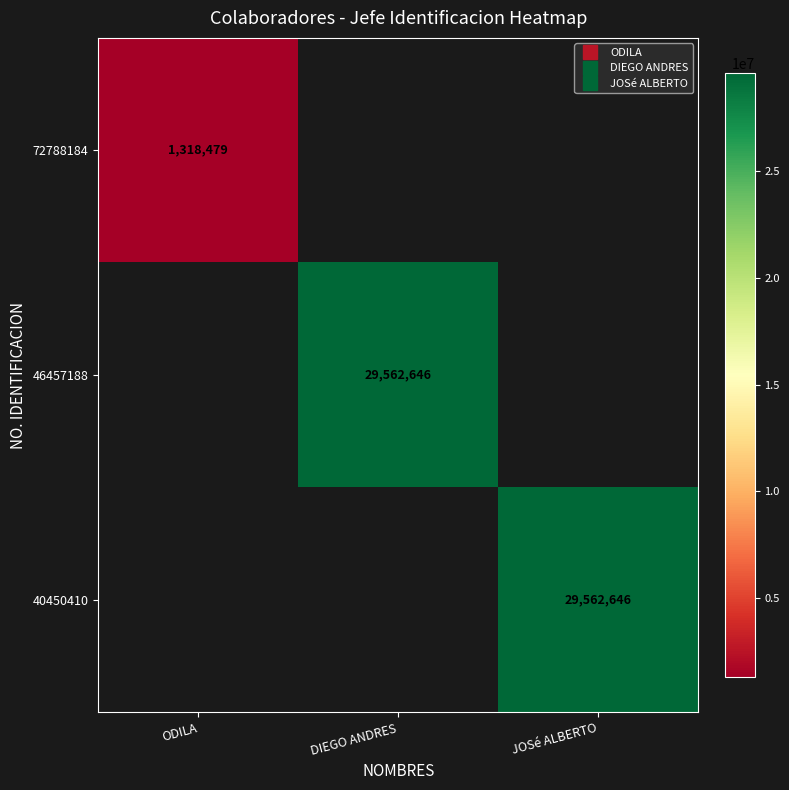

What is the maximum value for 72788184?

1318479.0